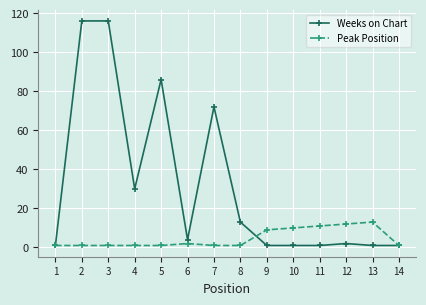

Reading left to right, what are all the values shown in this chart?

Weeks on Chart: 1	116	116	30	86	4	72	13	1	1	1	2	1	1
Peak Position: 1	1	1	1	1	2	1	1	9	10	11	12	13	1